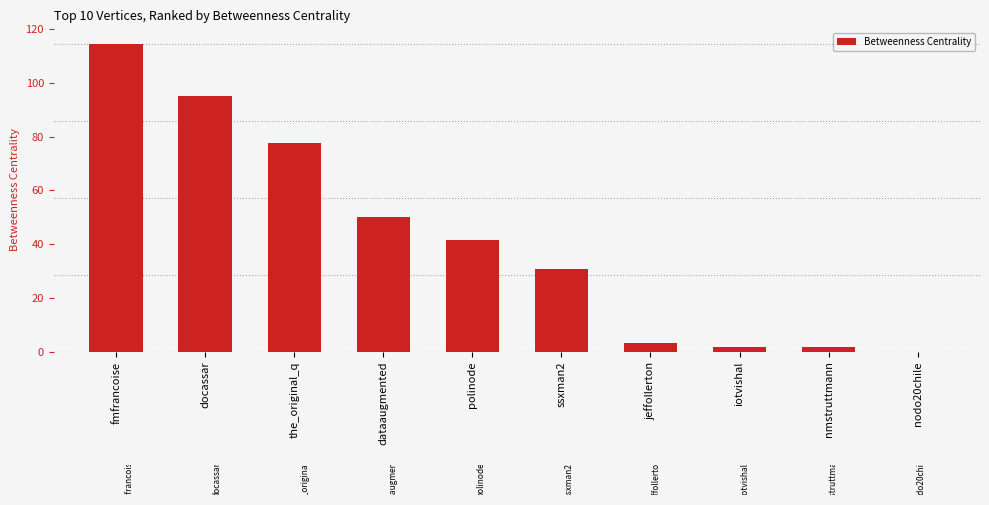

Is it true that the value at ssxman2 is 30.7?

True